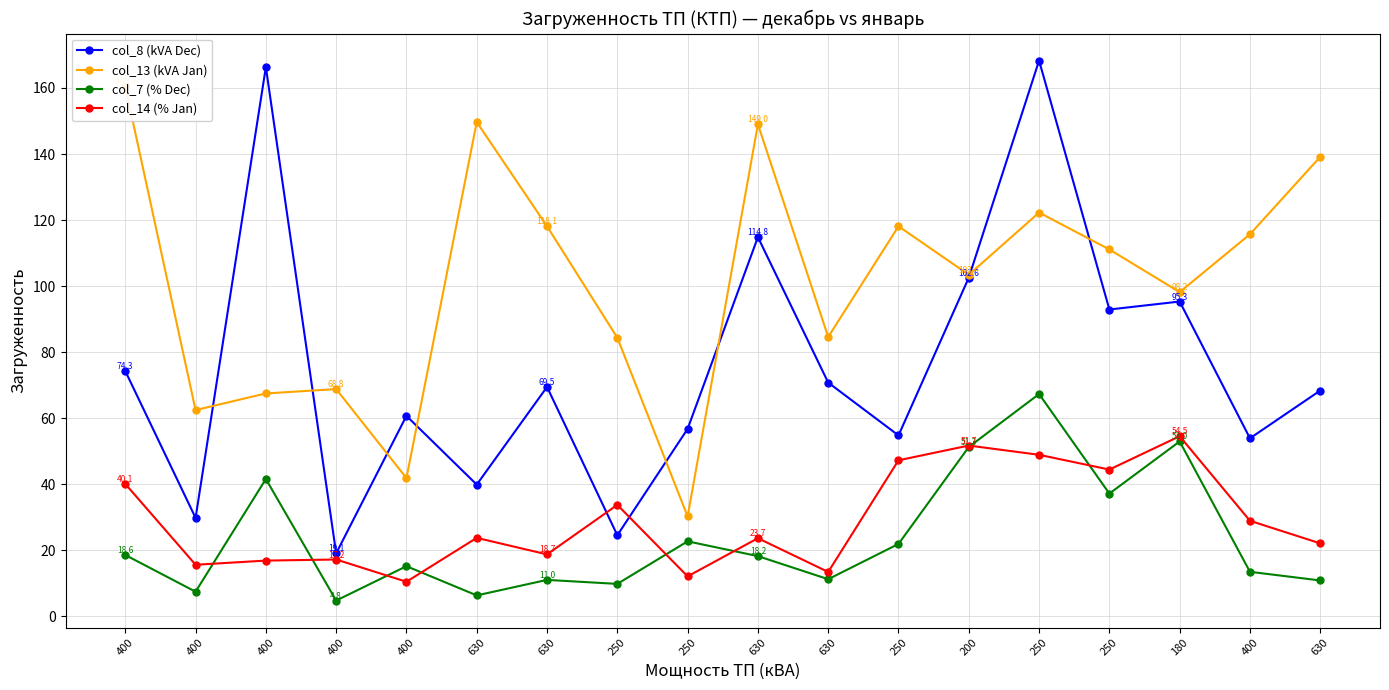

Reading left to right, list all the values displayed in this chart.

col_8 (kVA Dec): 400=74.3	400=29.8	400=166.3	400=19.1	400=60.7	630=39.9	630=69.5	250=24.5	250=56.8	630=114.8	630=70.8	250=54.8	200=102.6	250=168.3	250=92.9	180=95.3	400=53.9	630=68.4
col_13 (kVA Jan): 400=160.4	400=62.5	400=67.5	400=68.8	400=41.9	630=149.7	630=118.1	250=84.4	250=30.2	630=149.0	630=84.6	250=118.1	200=103.4	250=122.3	250=111.1	180=98.2	400=115.7	630=139.1
col_7 (% Dec): 400=18.6	400=7.5	400=41.6	400=4.8	400=15.2	630=6.3	630=11.0	250=9.8	250=22.7	630=18.2	630=11.2	250=21.9	200=51.3	250=67.3	250=37.2	180=53.0	400=13.5	630=10.9
col_14 (% Jan): 400=40.1	400=15.6	400=16.9	400=17.2	400=10.5	630=23.8	630=18.7	250=33.7	250=12.1	630=23.7	630=13.4	250=47.2	200=51.7	250=48.9	250=44.4	180=54.5	400=28.9	630=22.1